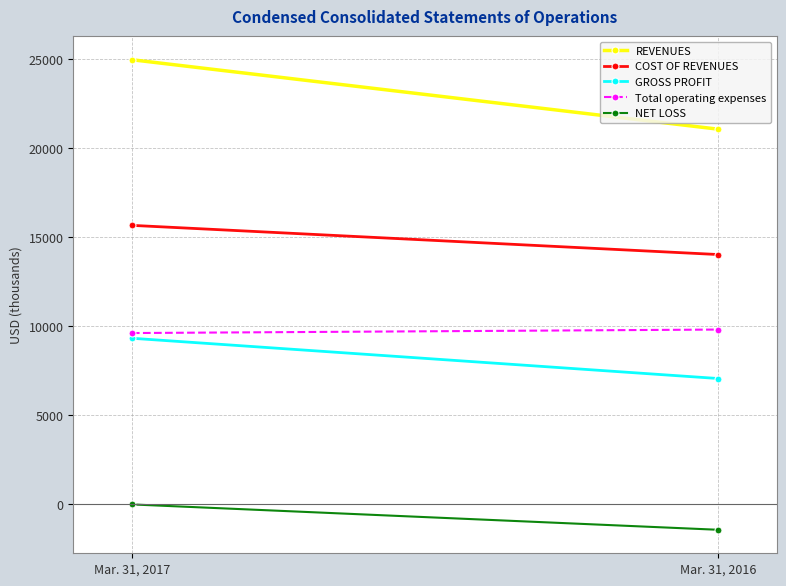

How many series are shown in this chart?

5